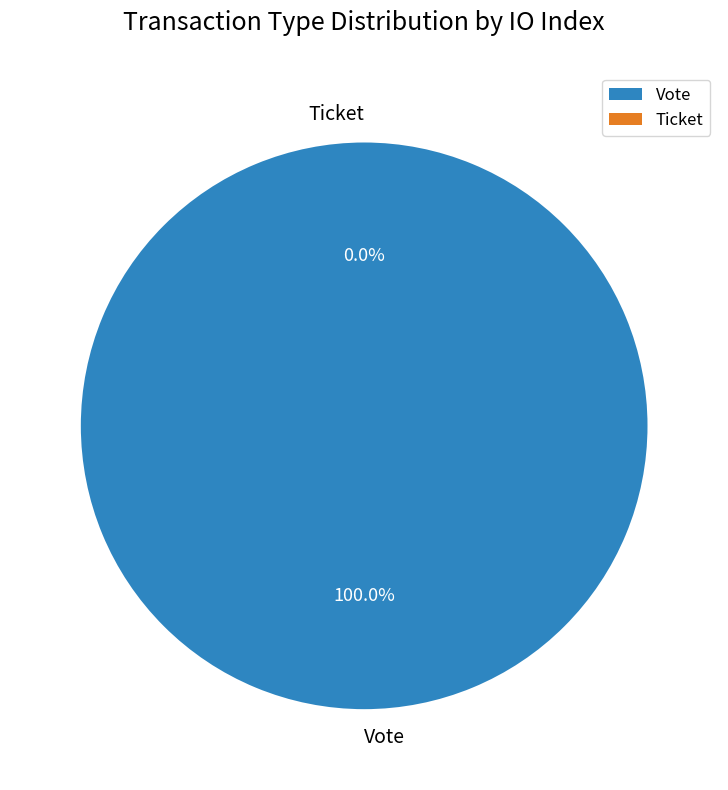

Which slice represents more than half of the pie?

Vote